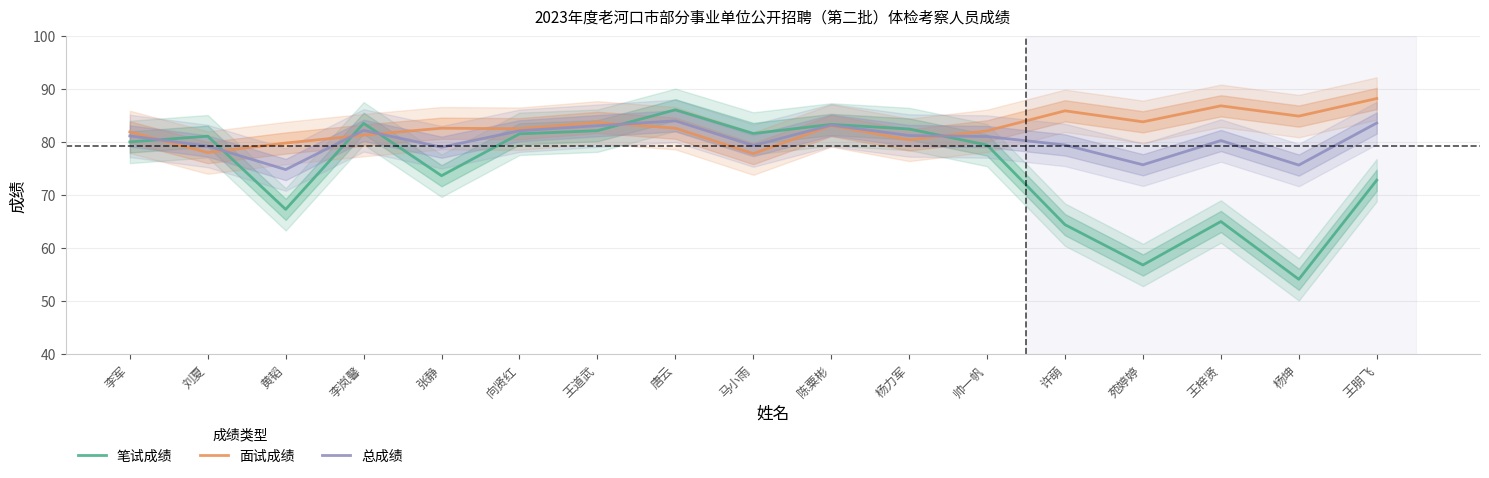

List the labels in order of 面试成绩 value, largest first.

王朋飞, 王梓贤, 许萌, 杨坤, 苑婷婷, 王道武, 陈粟彬, 张静, 唐云, 向贤红, 帅一帆, 李军, 李岚馨, 杨力军, 黄韬, 刘夏, 马小雨